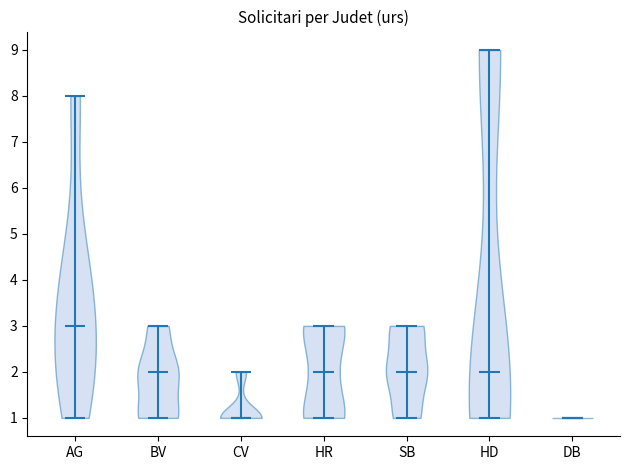

Reading left to right, read every violin against the y-axis: where its median line is, and the lowest and highest points it reaches. The values are not printed on the chart, so give them approximately, as read against the axis.

AG: median line 3, lowest point 1, highest point 8
BV: median line 2, lowest point 1, highest point 3
CV: median line 1, lowest point 1, highest point 2
HR: median line 2, lowest point 1, highest point 3
SB: median line 2, lowest point 1, highest point 3
HD: median line 2, lowest point 1, highest point 9
DB: median line 1, lowest point 1, highest point 1